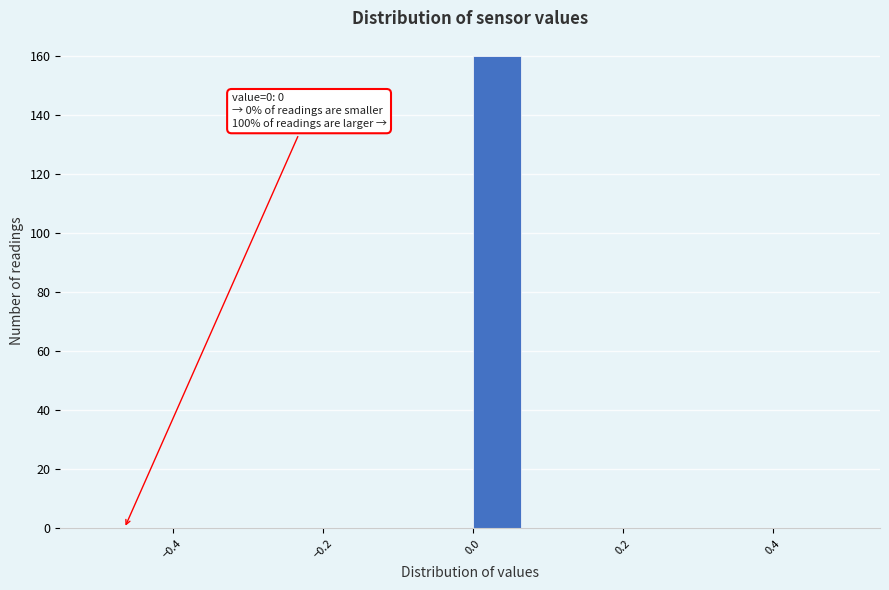

Read against the x-axis, roughly where is the centre of the tallest bar?

0.04